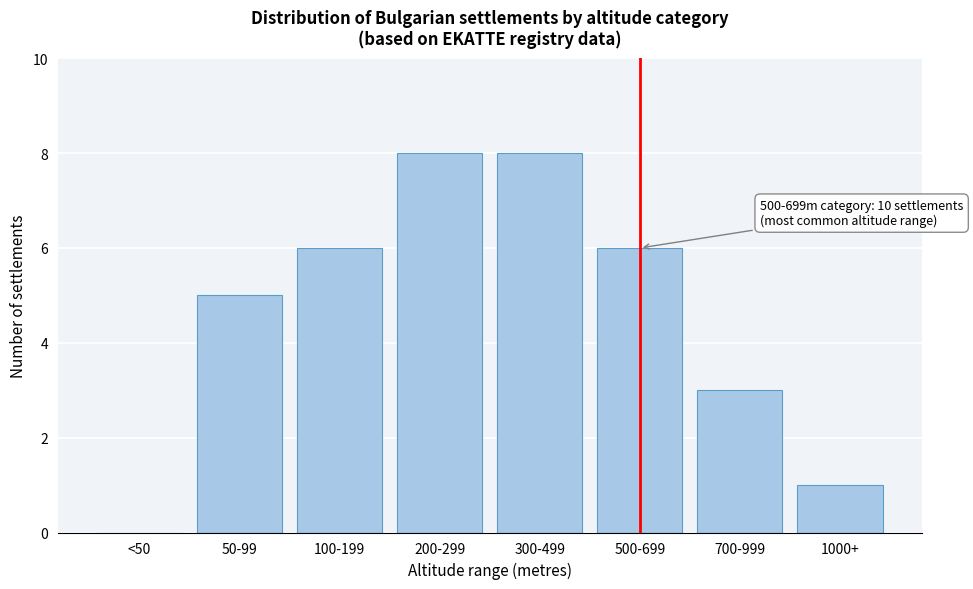

Reading left to right, transcribe all the data shown in this chart.

<50=0	50-99=5	100-199=6	200-299=8	300-499=8	500-699=6	700-999=3	1000+=1